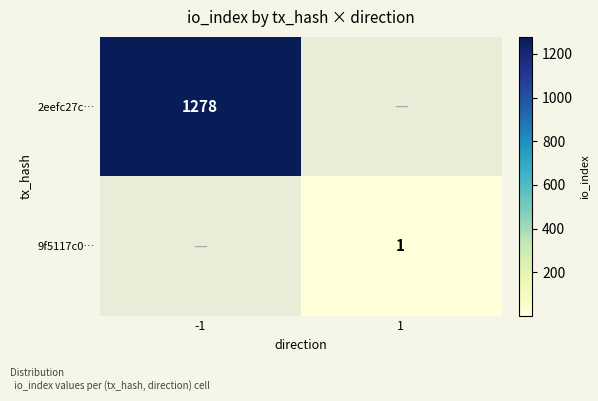

What is the smallest value displayed?

1.0